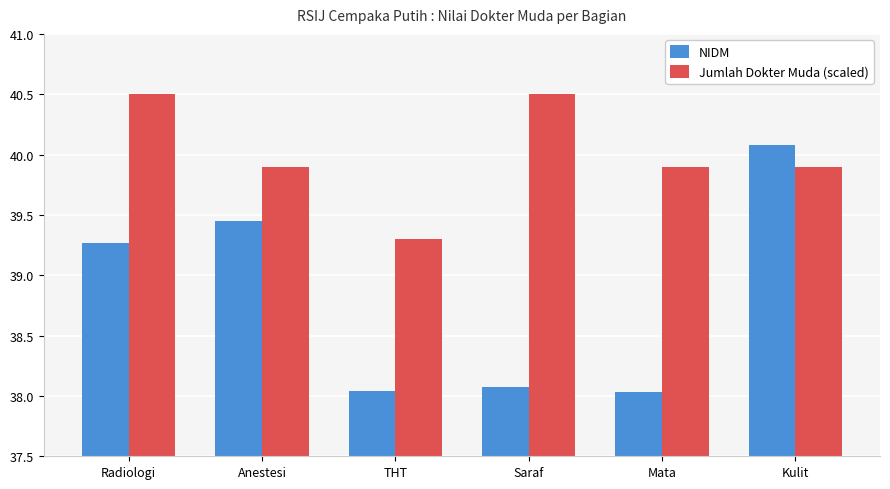

At which label does NIDM first exceed 39?

Radiologi